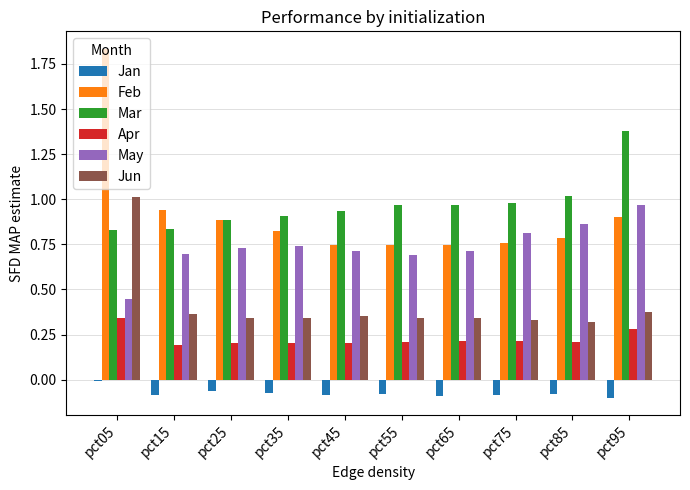

Between pct35 and pct45, which series saw the biggest shift?

Feb